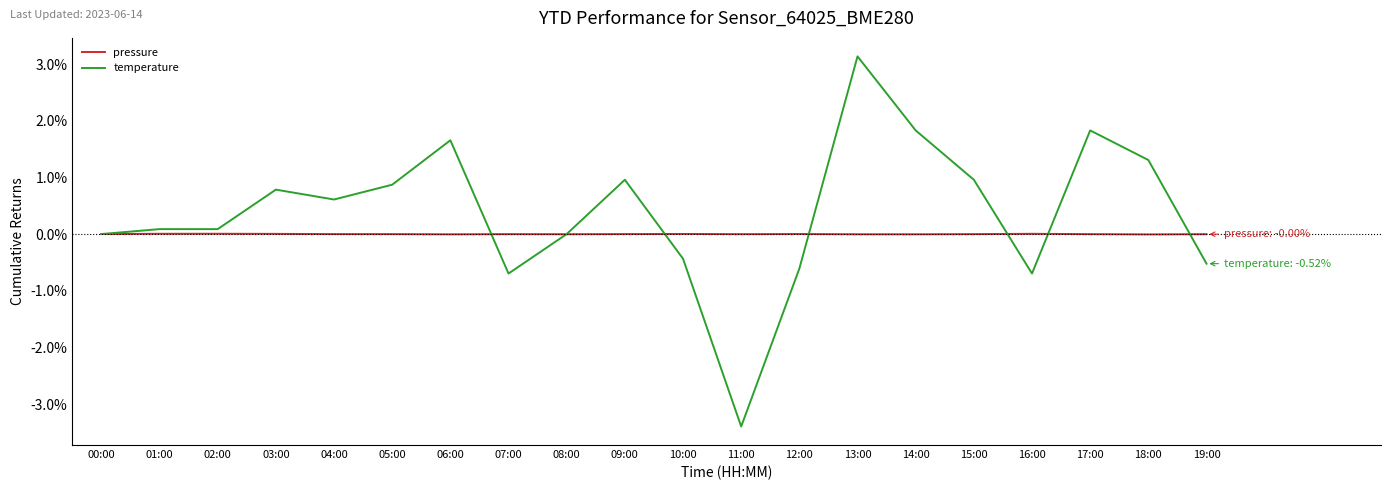

The temperature series shows 2.0 at 13:00. True or false?

False